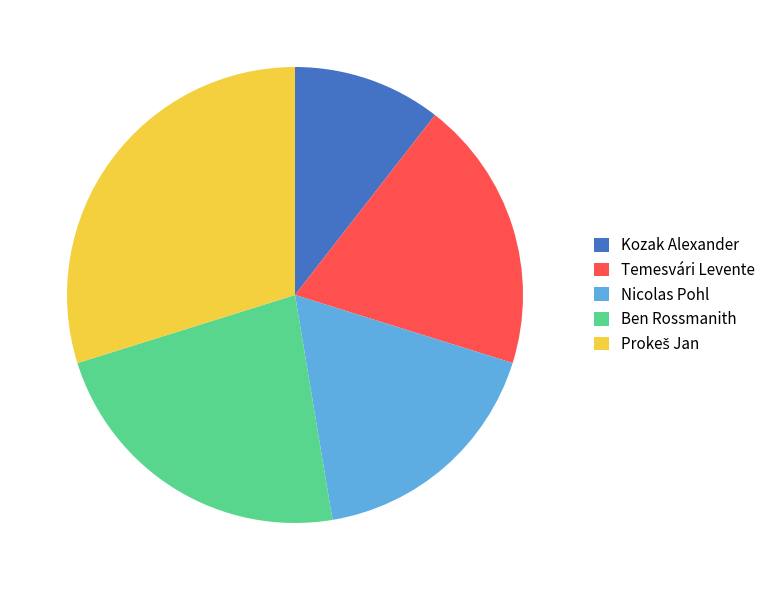

Which slice is the smallest?

Kozak Alexander